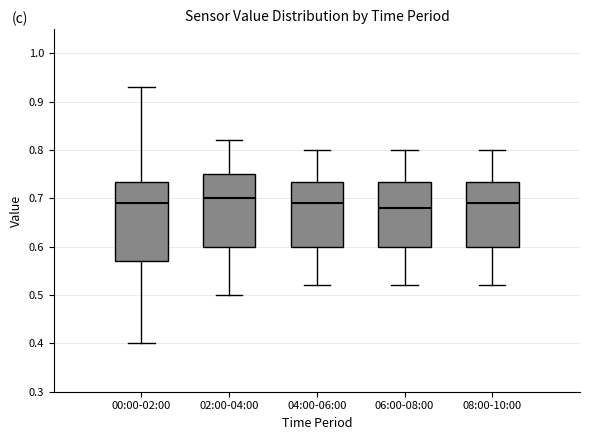

Where does the upper whisker of the box for 04:00-06:00 end on the y-axis? The values are not printed on the chart, so give them approximately, as read against the axis.

0.80